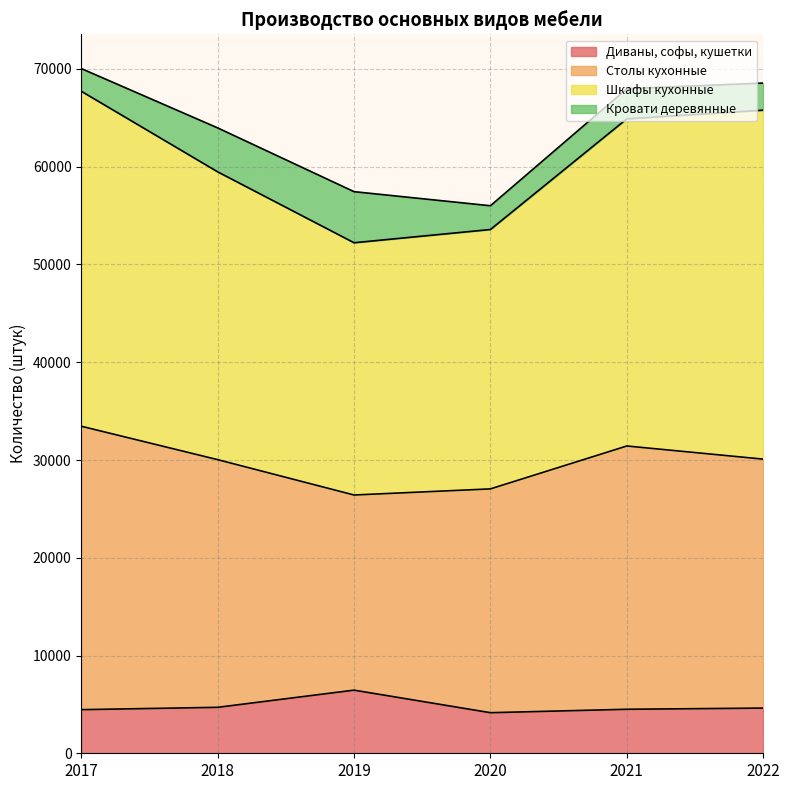

At which category is the sum across all series the highest?

2017